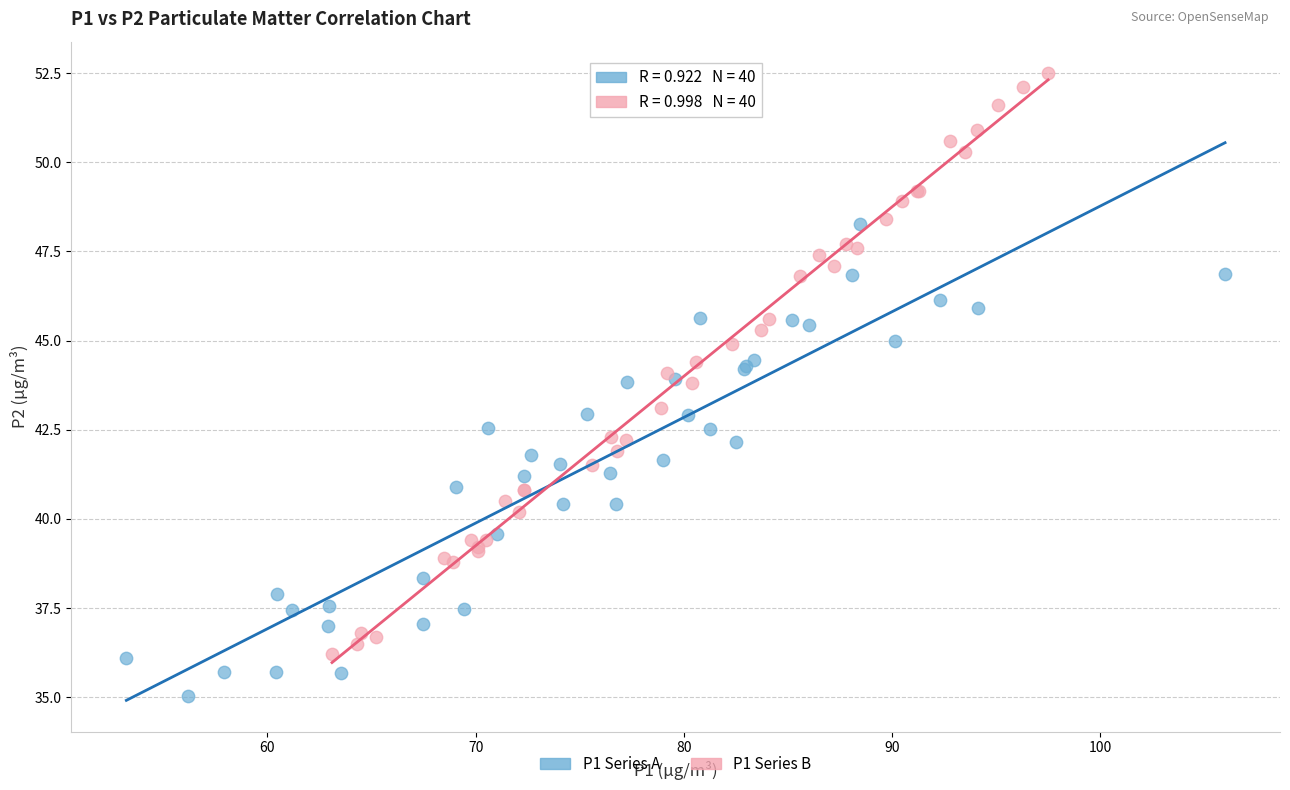

Which series reaches the minimum Y coordinate?

P1 Series A